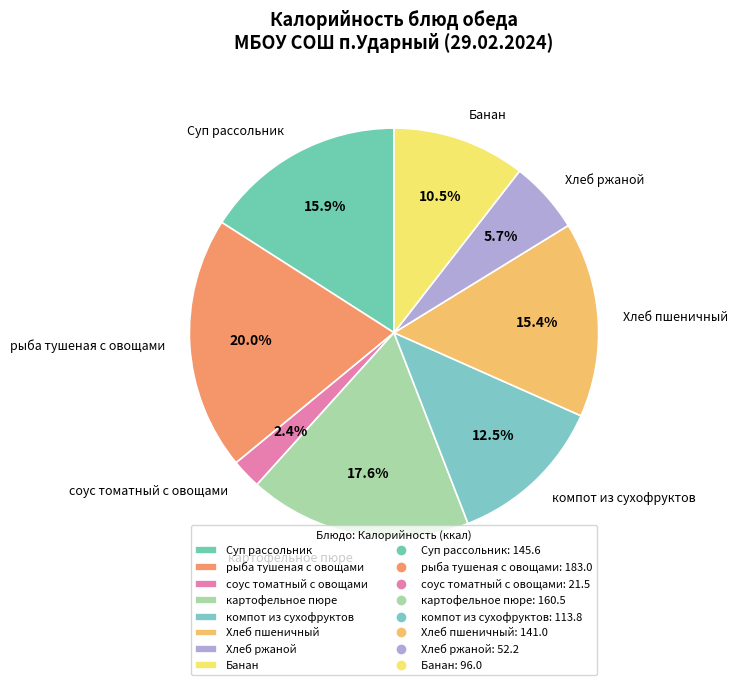

Do соус томатный с овощами and картофельное пюре together represent more than half of the pie?

No